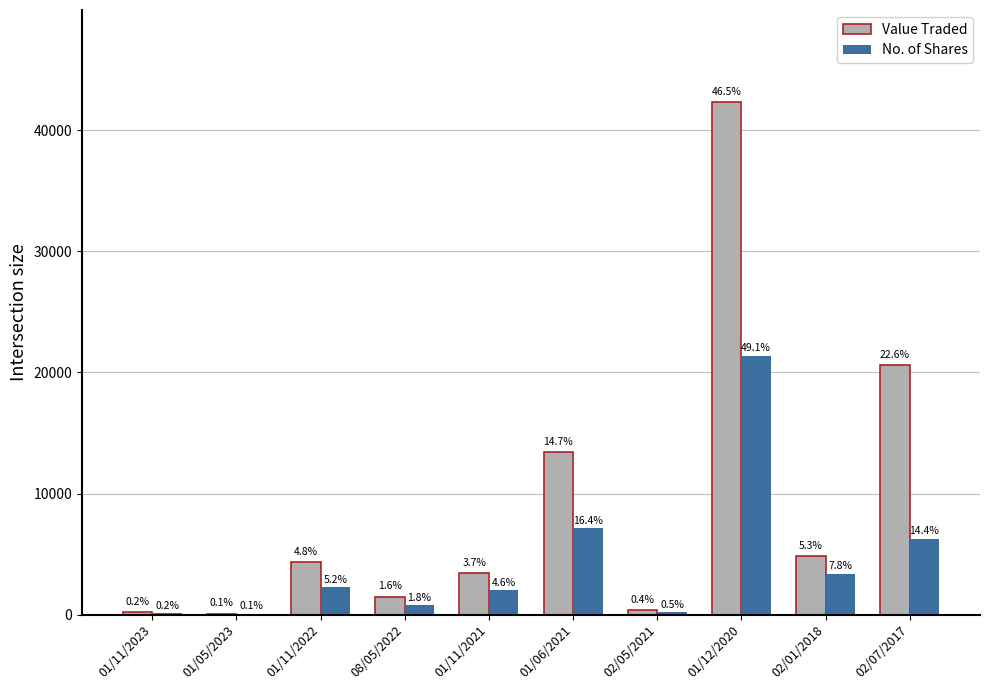

What is the value of the No. of Shares bar at the 7th from the left?

200